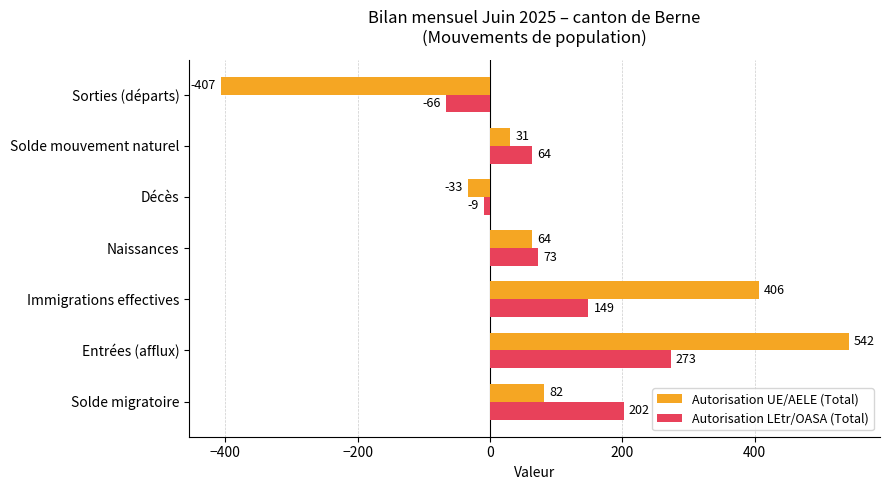

Where is Autorisation UE/AELE (Total) nearest to the value 67?

Naissances